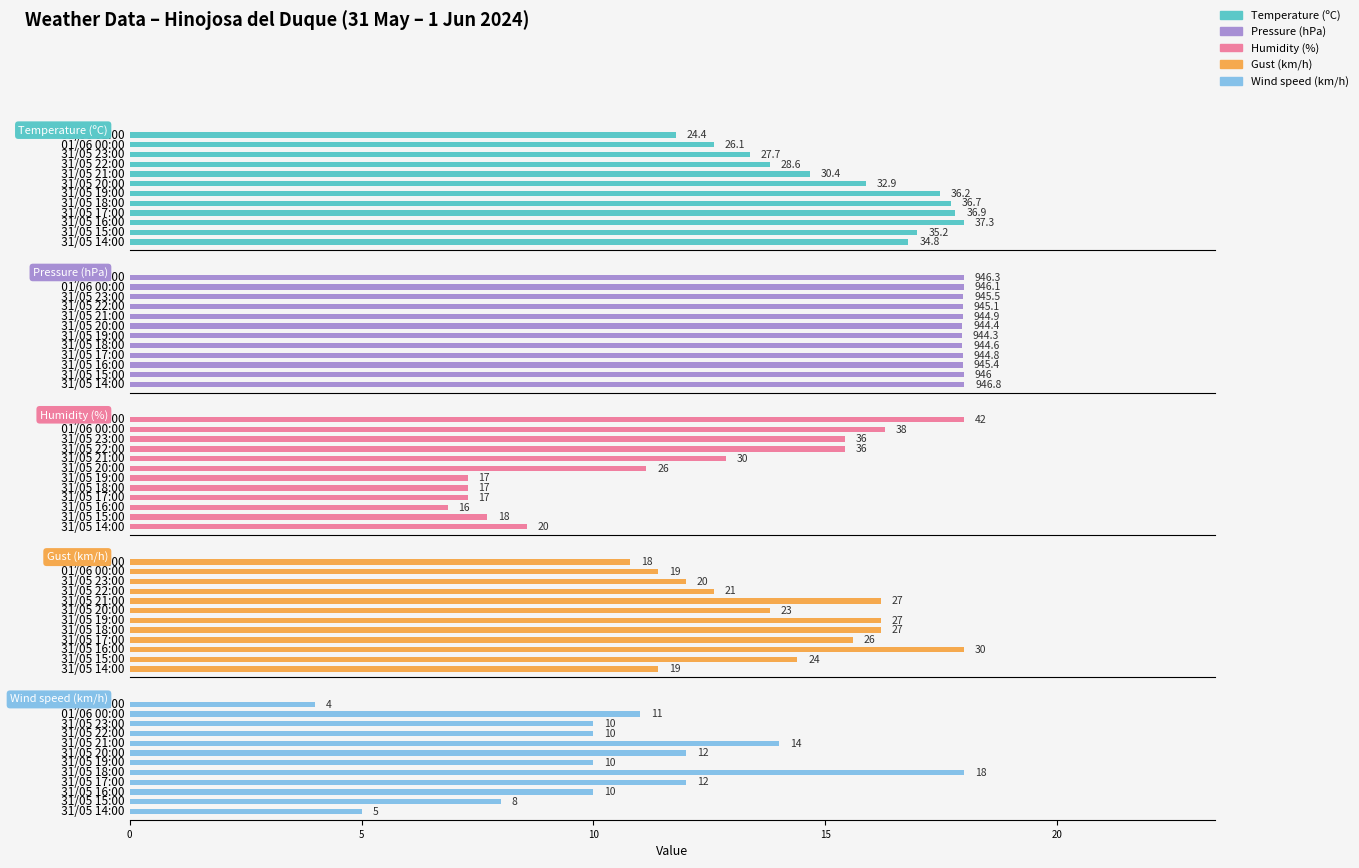

What is the total value across all series at 01/06 00:00?

1040.2